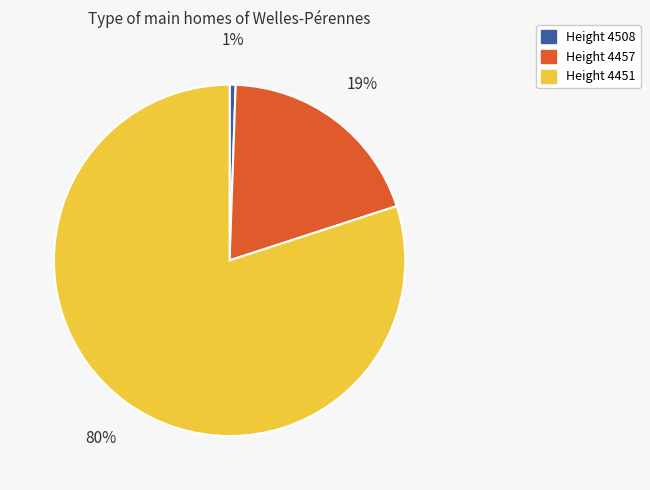

Is there a majority slice in this chart?

Yes